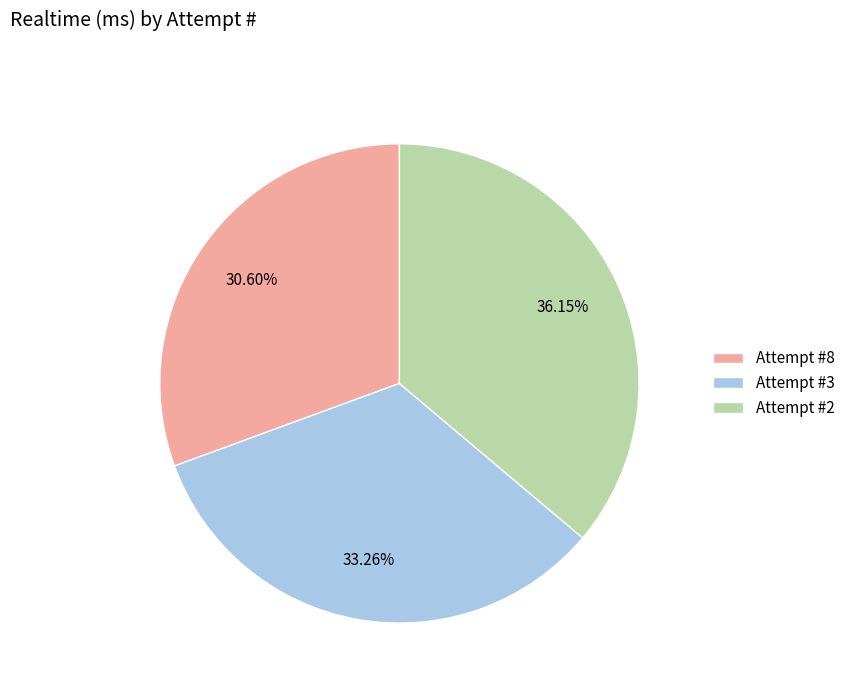

To the nearest percent, what portion does Attempt #8 represent?

31%